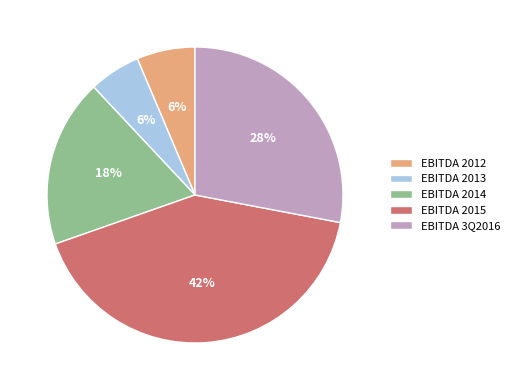

Does any single category account for the majority?

No